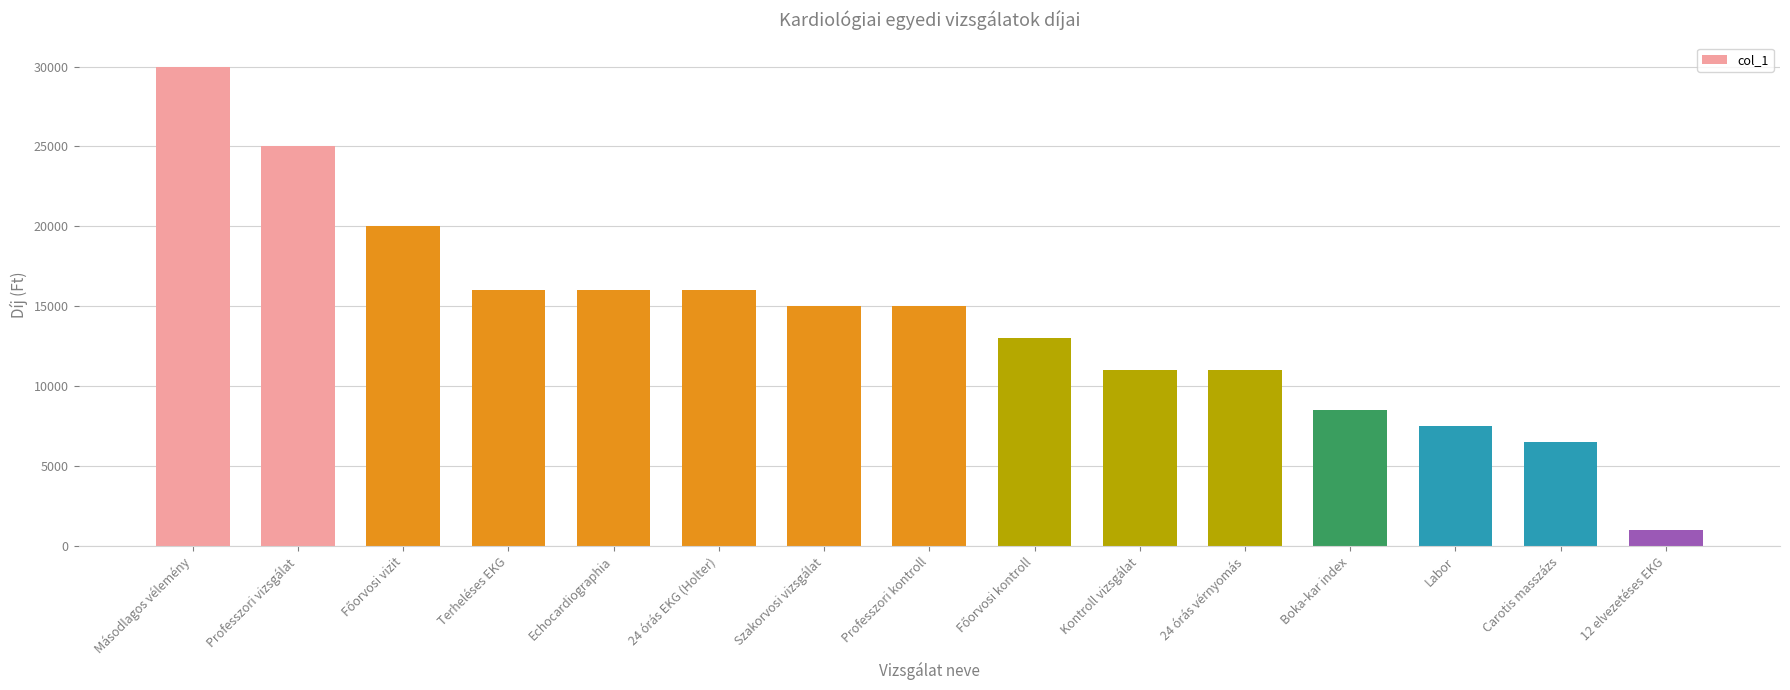

Does the chart contain any negative values?

No